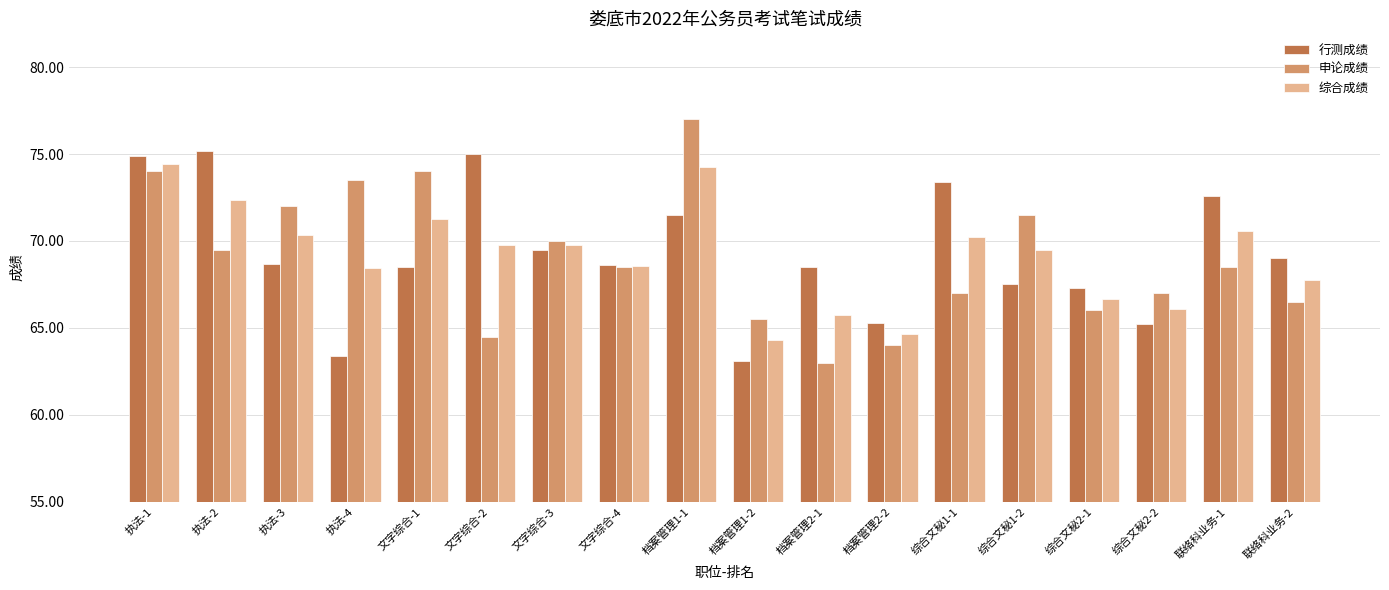

What is the sum of the 行测成绩 values at 档案管理2-2 and 综合文秘1-1?

138.7